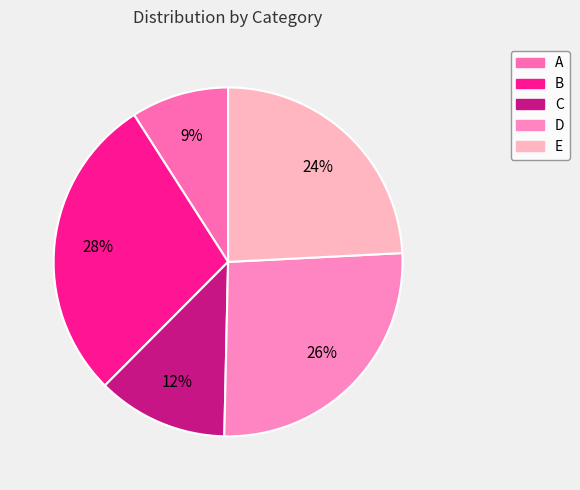

To the nearest percent, what is the difference between the largest and smallest slice percentages?

19%